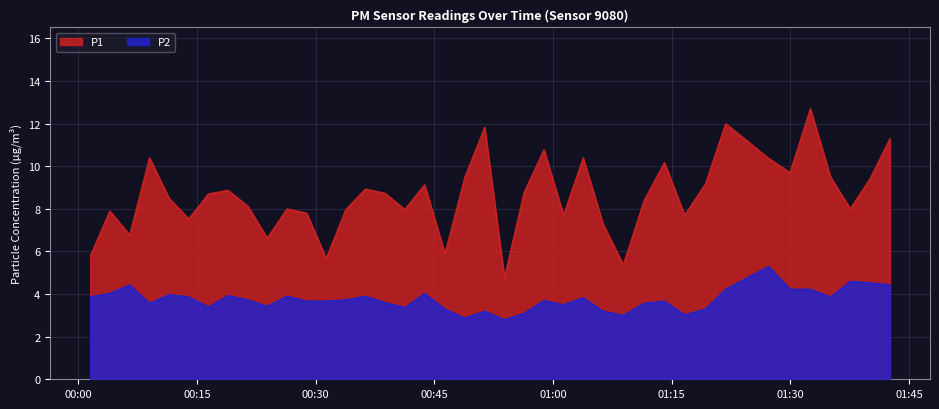

At which category does P1 reach its first local valley?

2022-09-17T00:06:30